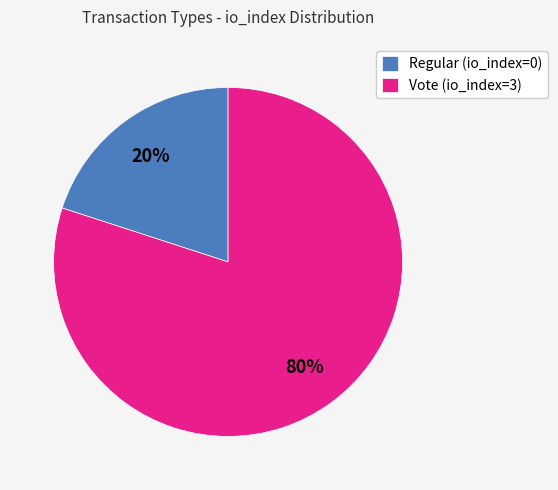

What is the largest slice in the pie chart?

Vote